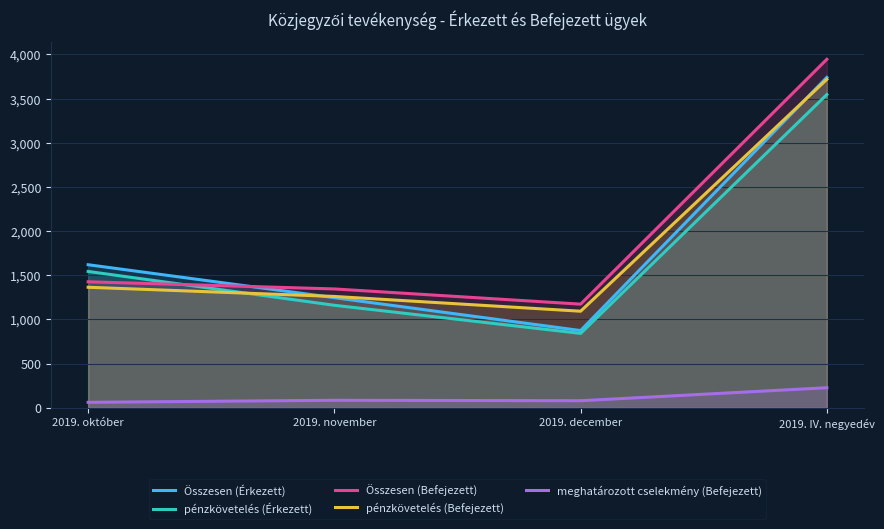

Which label corresponds to the largest value in the chart?

2019. IV. negyedév